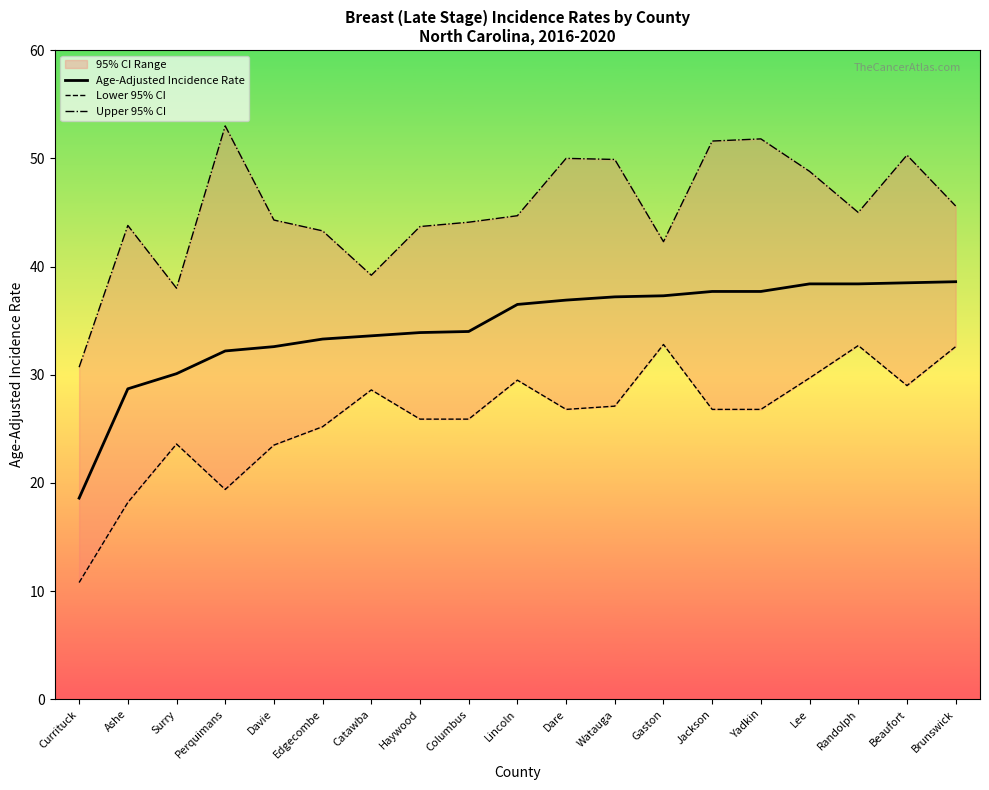

What is the approximate value of Age-Adjusted Incidence Rate at Haywood?

33.9